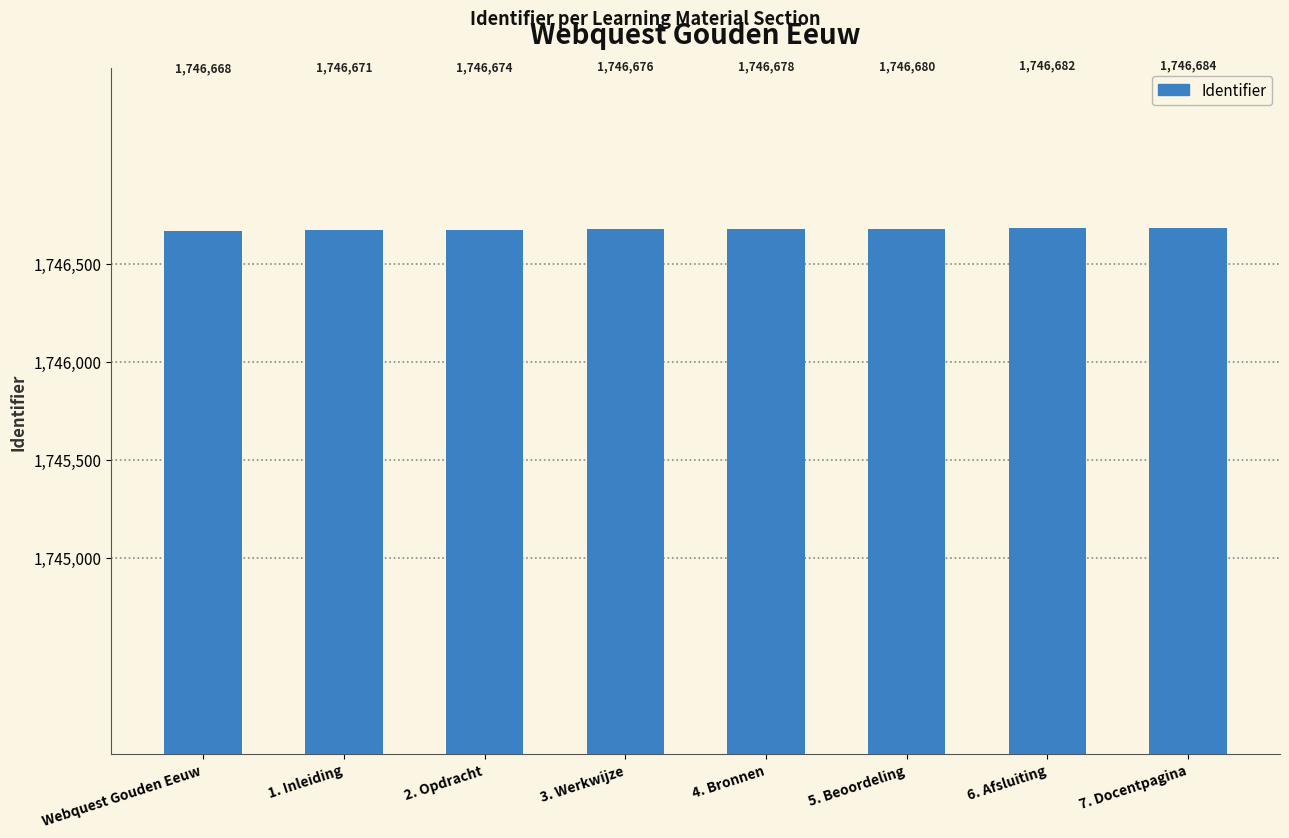

Which category has the highest value across all series?

7. Docentpagina